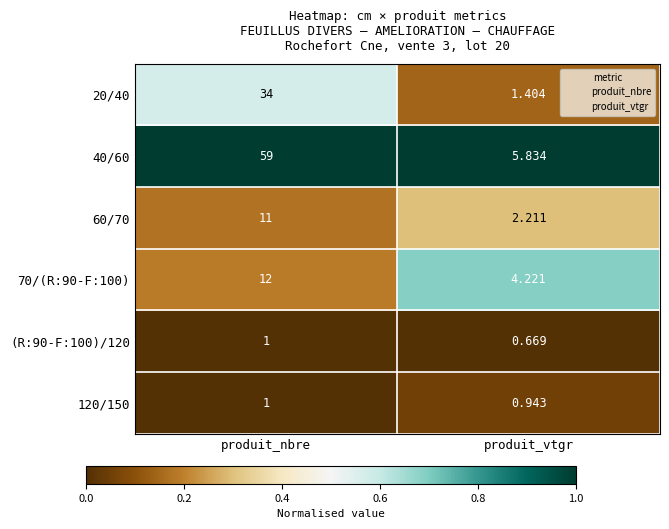

Is the value of (R:90-F:100)/120 at produit_nbre greater than the value of 20/40 at produit_vtgr?

No